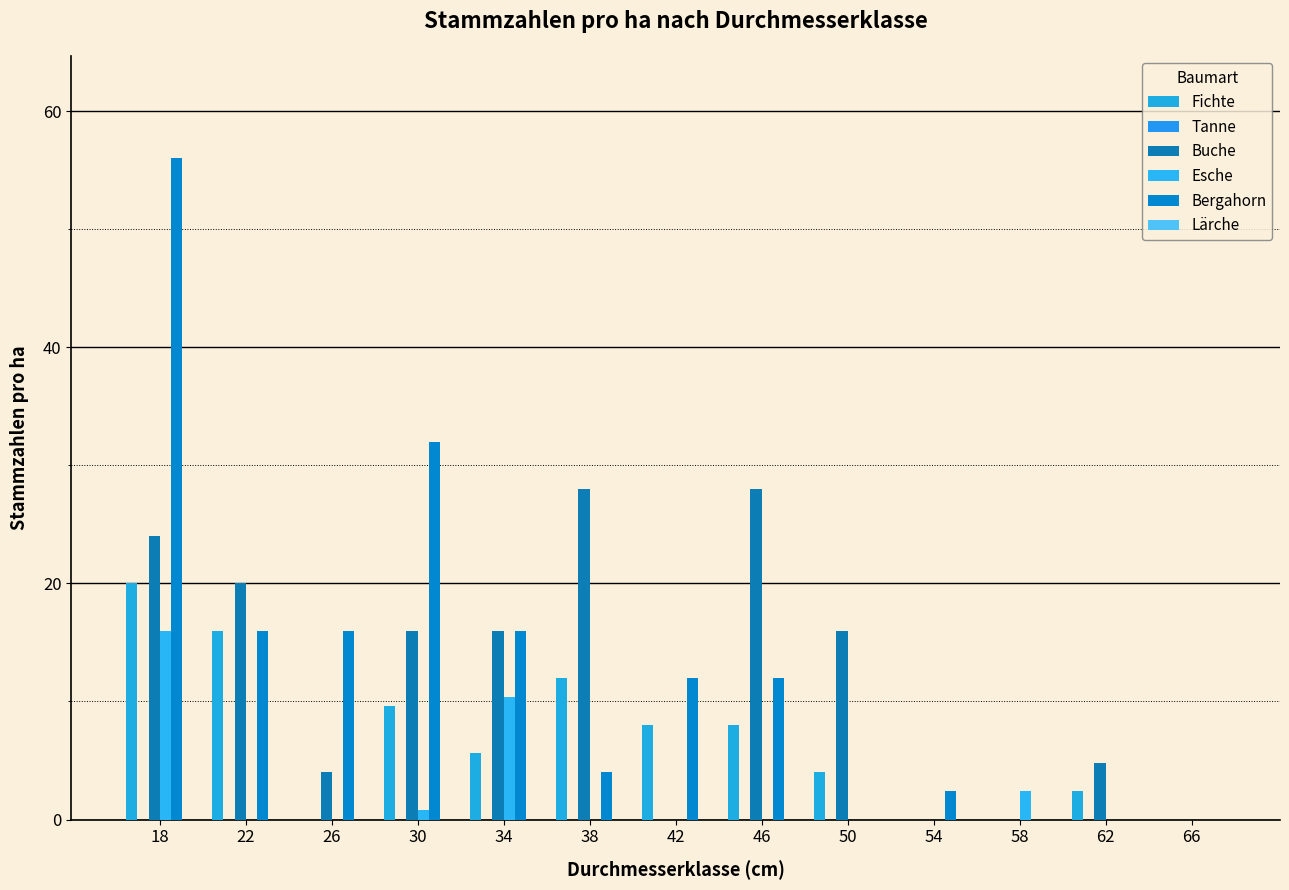

How many Buche values are between 0 and 20?

10